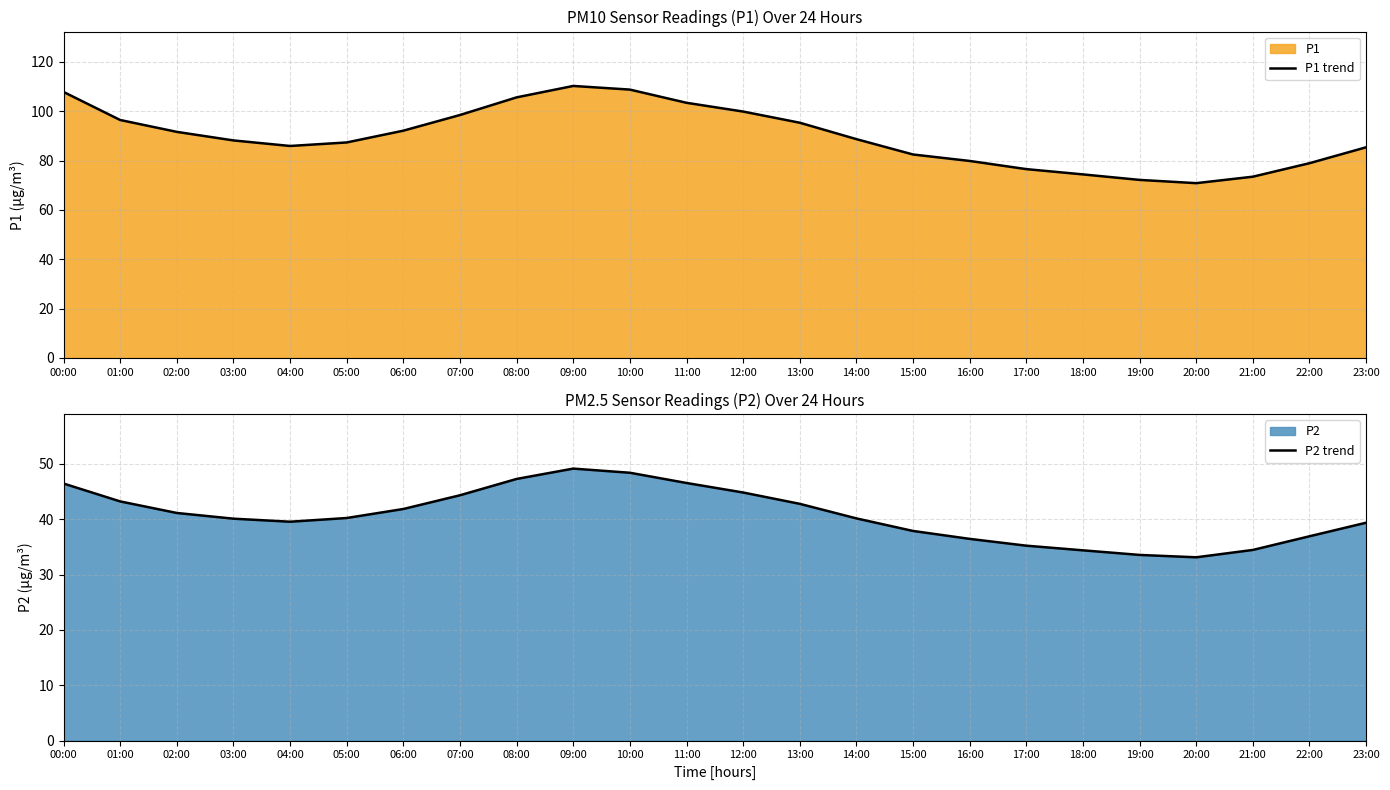

What is the difference between the maximum and minimum values in the P2 trend series?

16.0